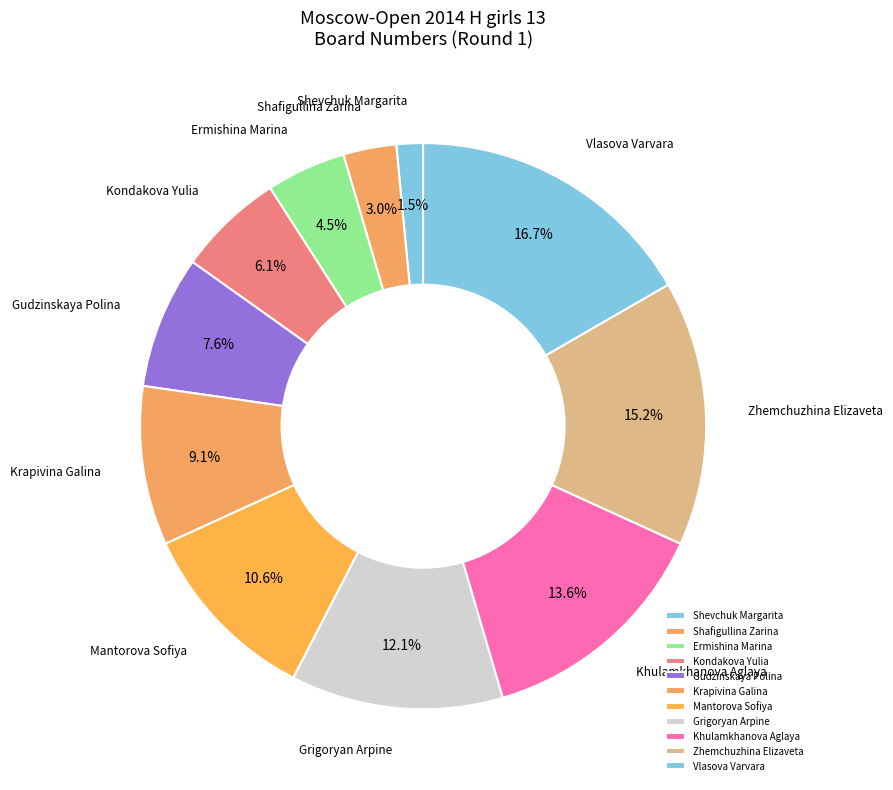

Rank the categories by value from highest to lowest.

Vlasova Varvara, Zhemchuzhina Elizaveta, Khulamkhanova Aglaya, Grigoryan Arpine, Mantorova Sofiya, Krapivina Galina, Gudzinskaya Polina, Kondakova Yulia, Ermishina Marina, Shafigullina Zarina, Shevchuk Margarita